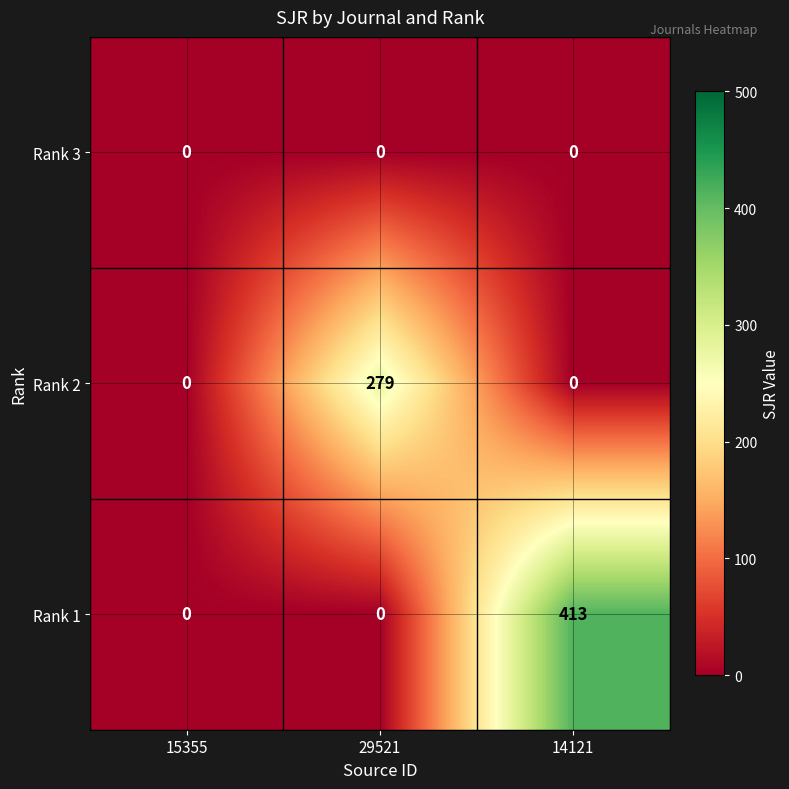

At how many categories does at least one series exceed 144?

2